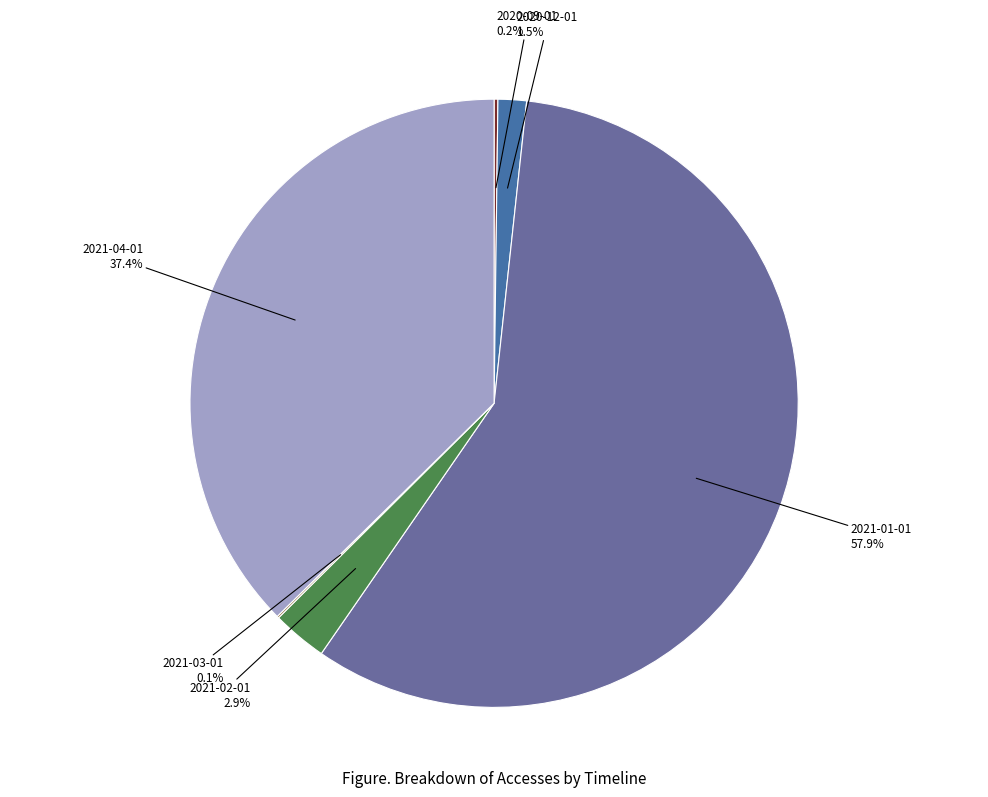

Is there any slice that represents more than half of the pie?

Yes